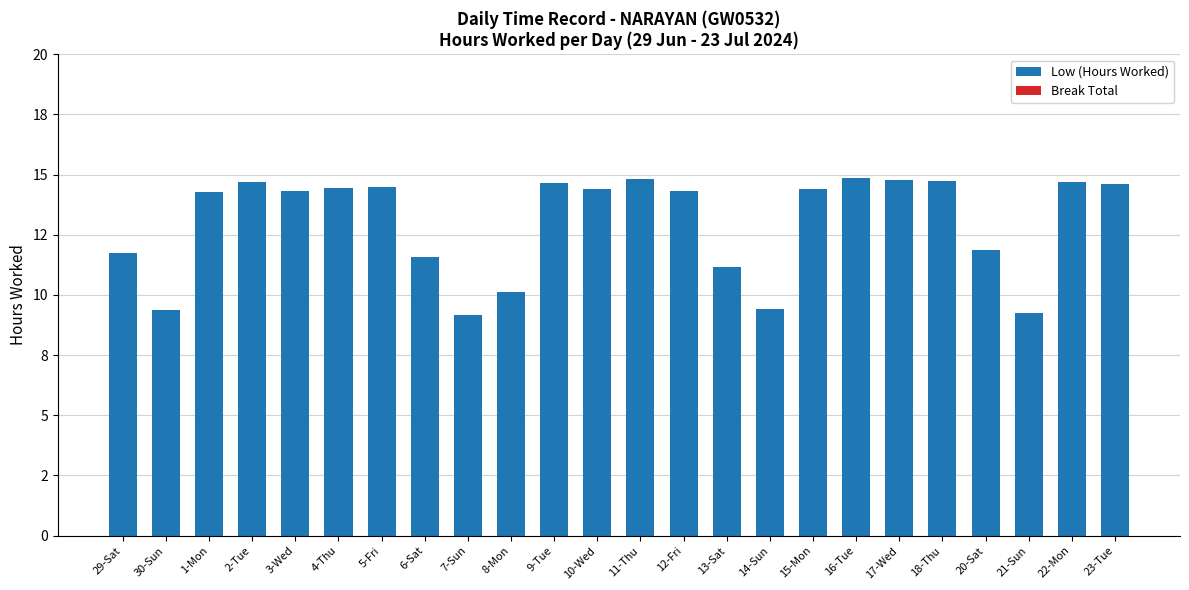

Are the bars horizontal?

No